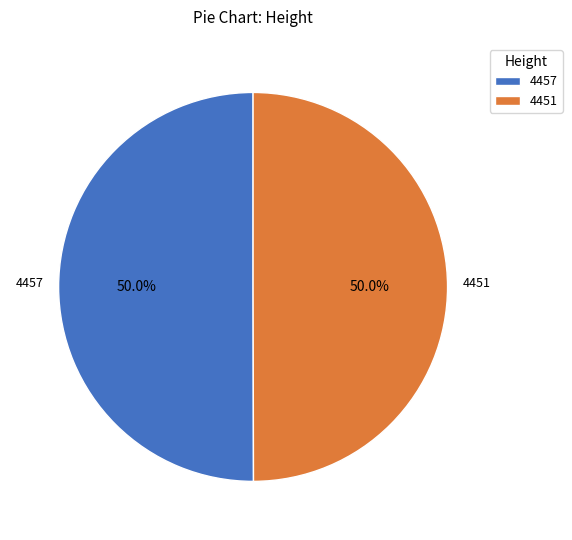

To the nearest percent, what is the combined percentage of 4457 and 4451?

100%